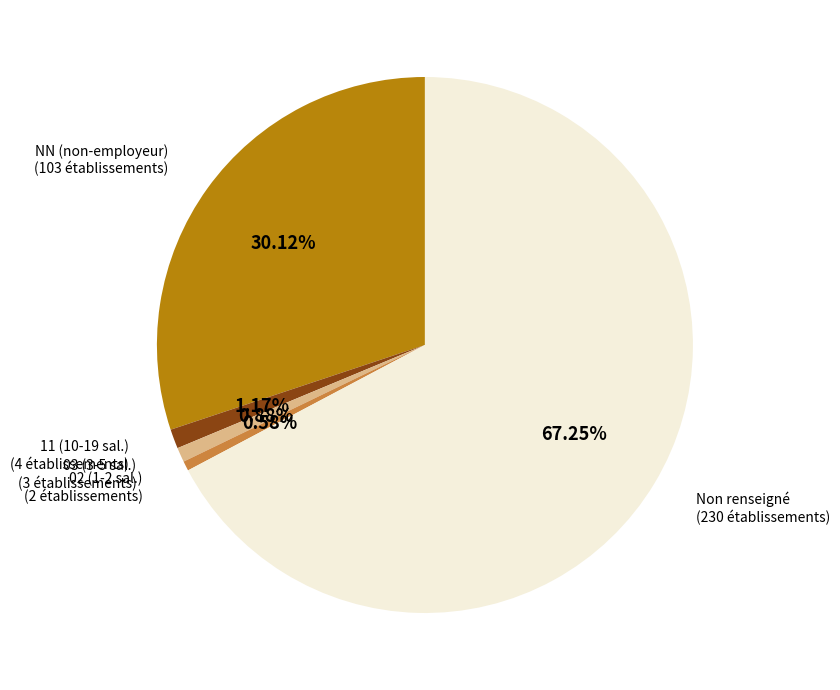

Is there a majority slice in this chart?

Yes